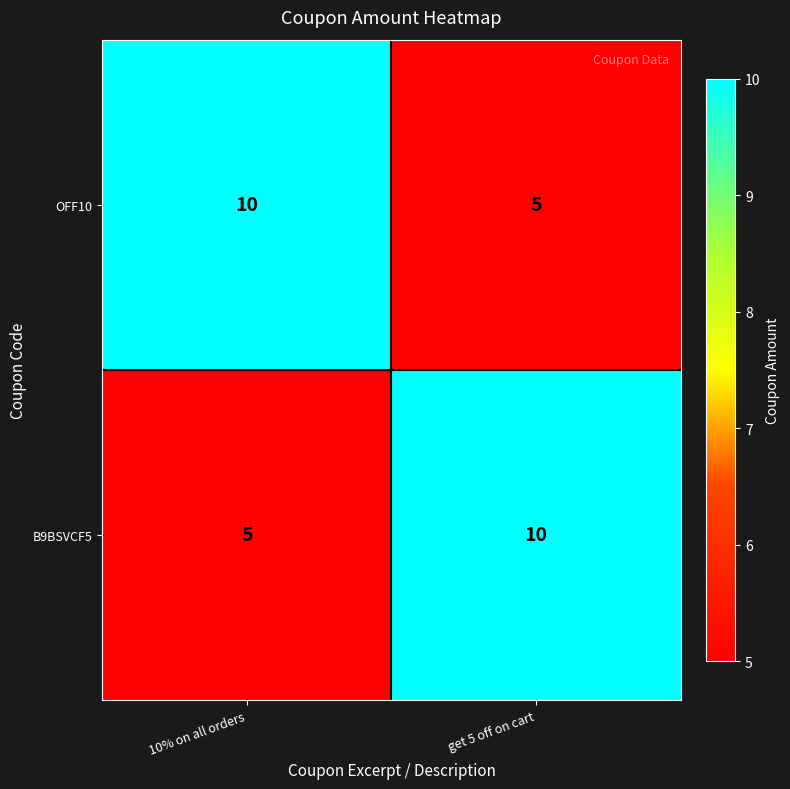

How many data points in OFF10 are less than 10?

1